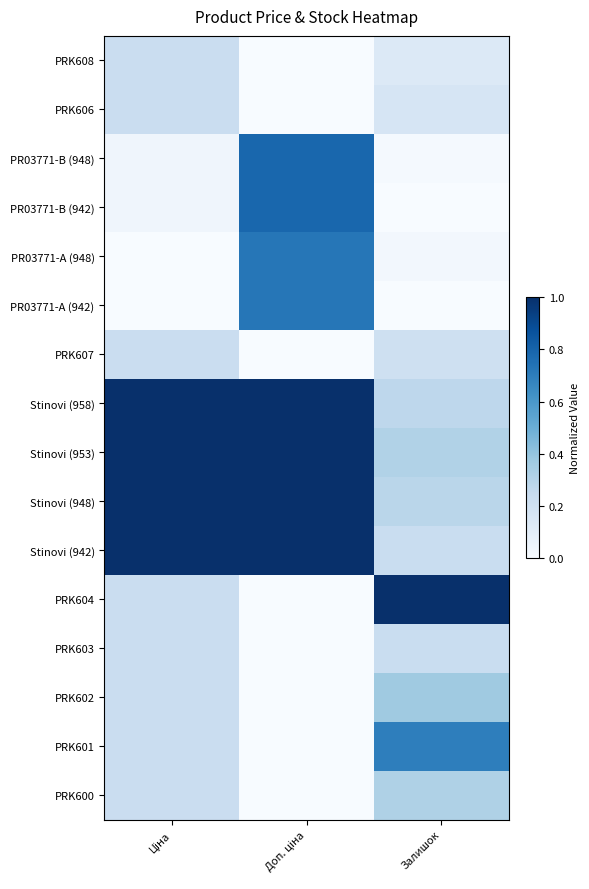

Which series changed the most between Ціна and Доп. ціна?

PR03771-B (948)